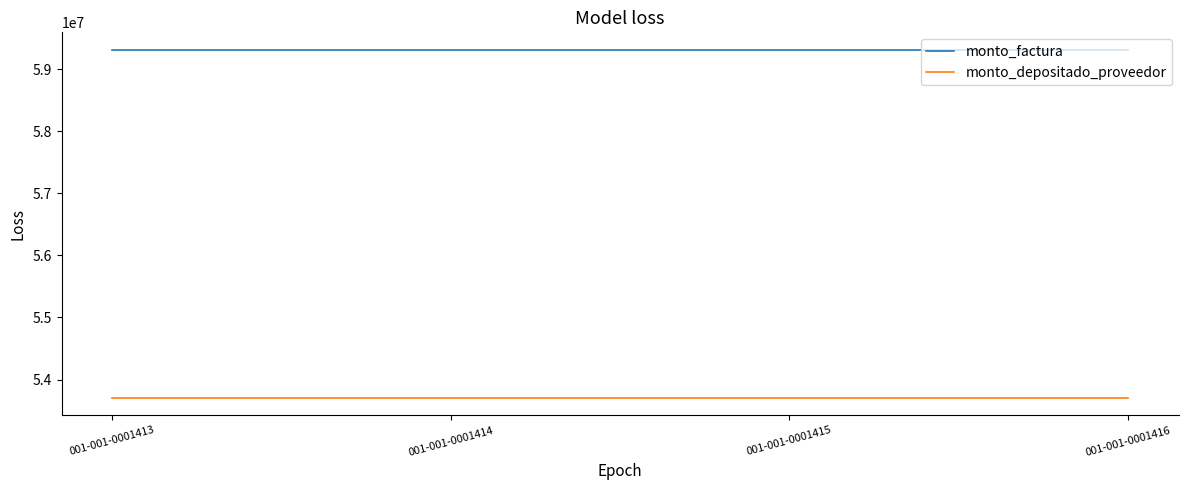

What is the average value of the monto_factura series?

59310612